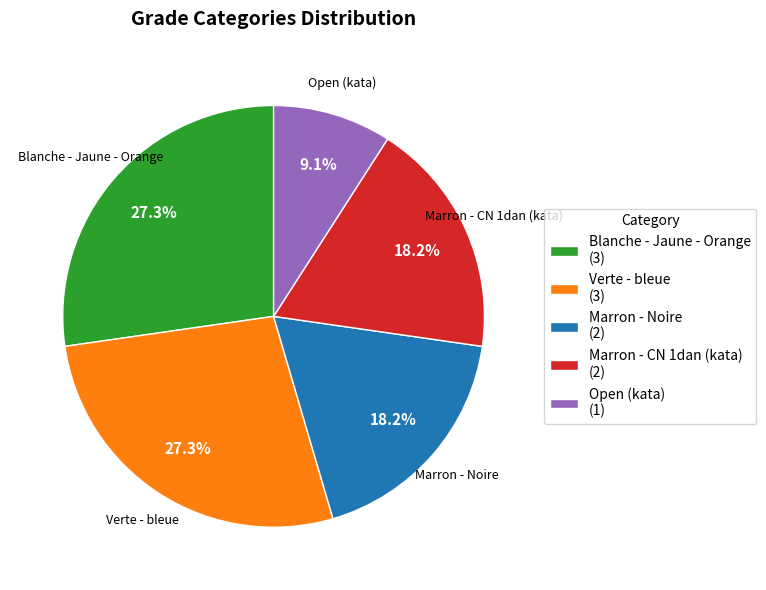

How many slices are in this pie chart?

5